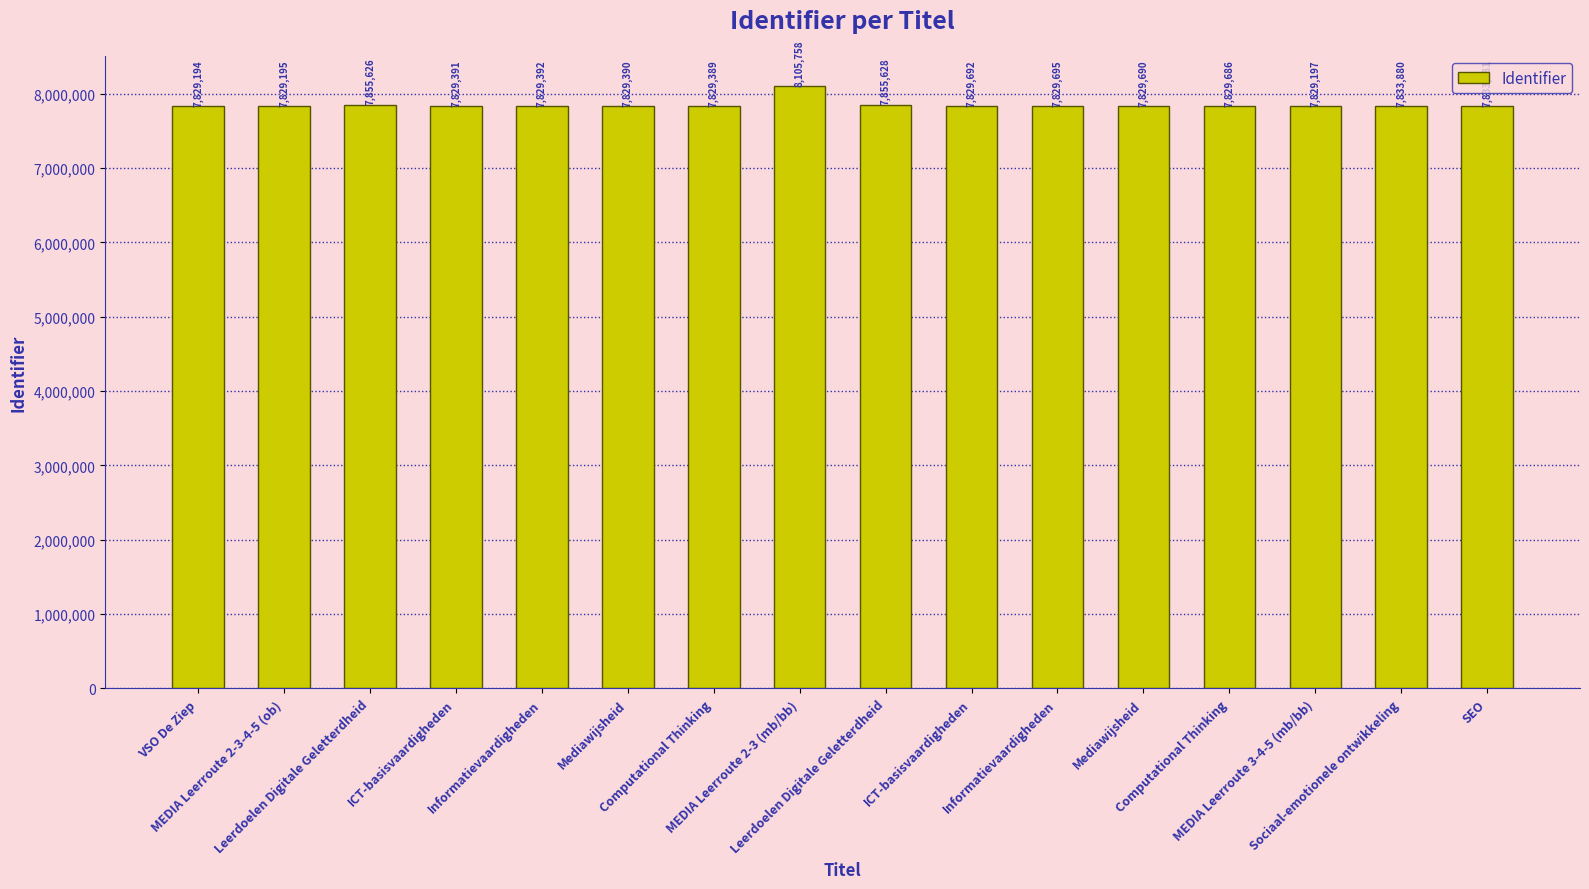

What is the label of the 12th bar from the right?

Informatievaardigheden